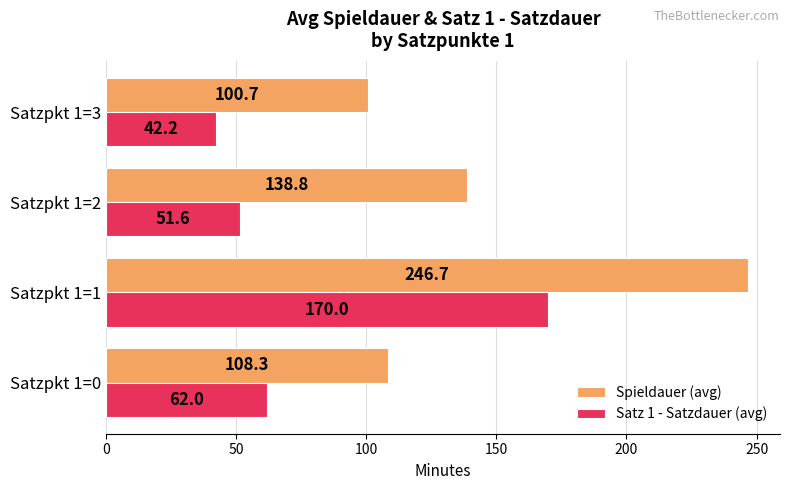

What is the spread (max minus min) of values at Satzpkt 1=1?

76.7